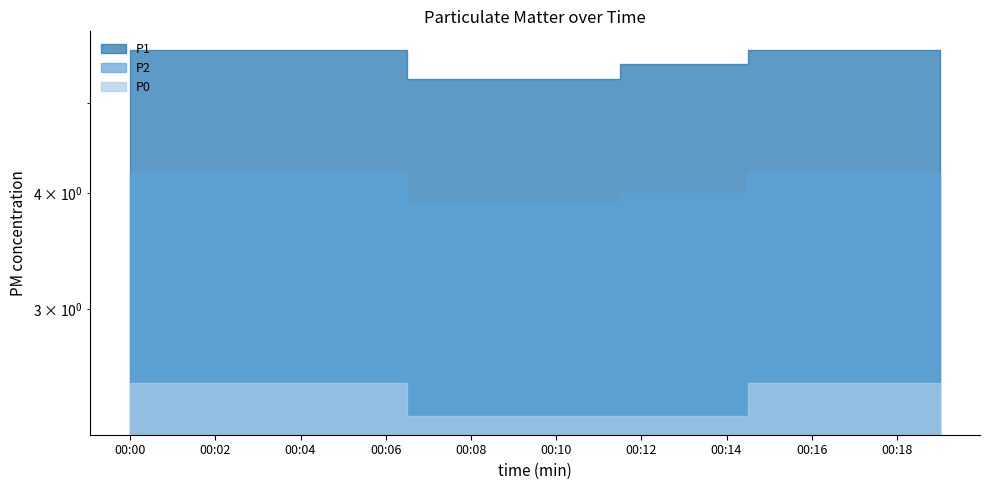

At which category does the chart reach its minimum across all series?

00:07